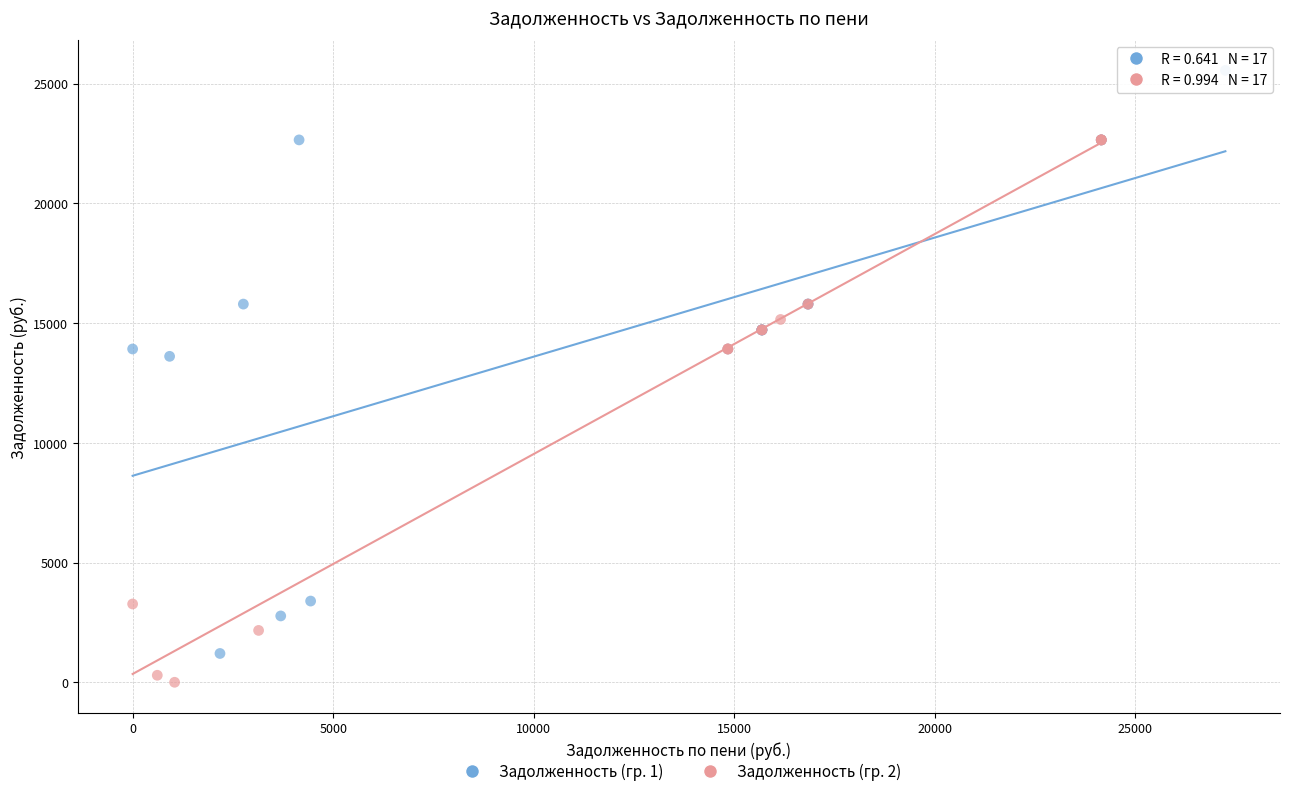

Which series reaches the maximum Y coordinate?

Задолженность (гр. 1)